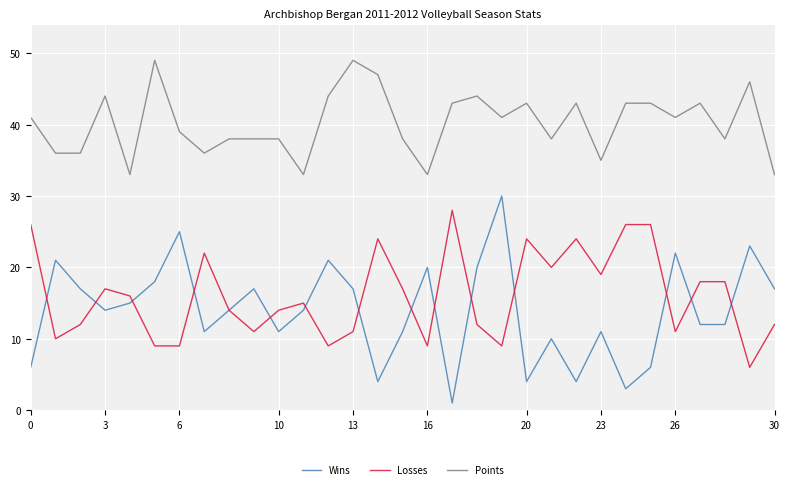

Which series has the largest range (max minus min)?

Wins